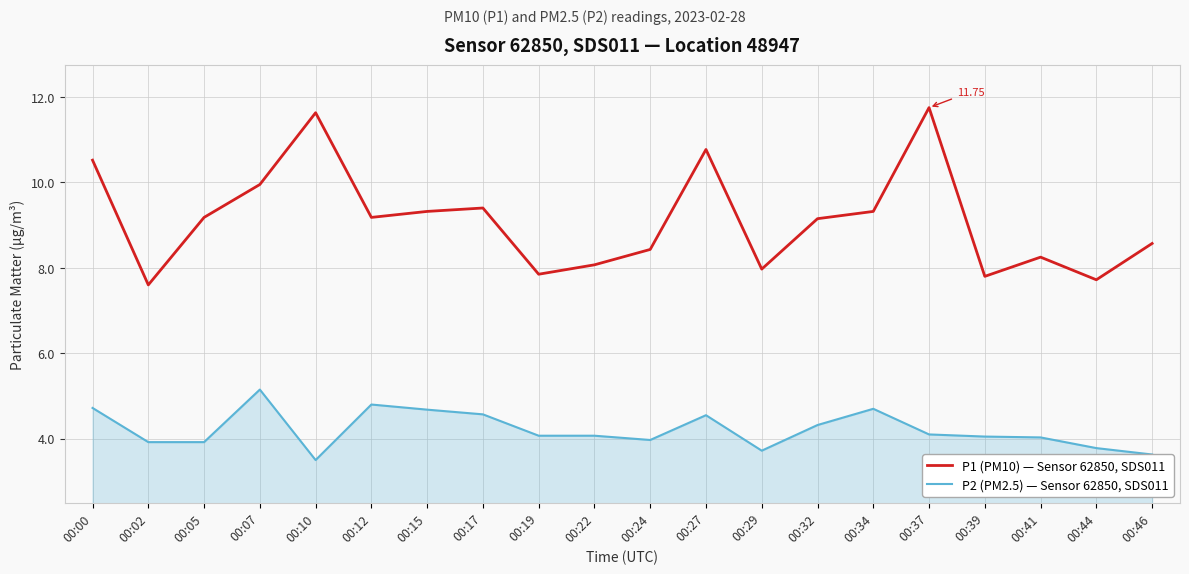

What is the sum of all P1 (PM10) — Sensor 62850, SDS011 values?

182.4